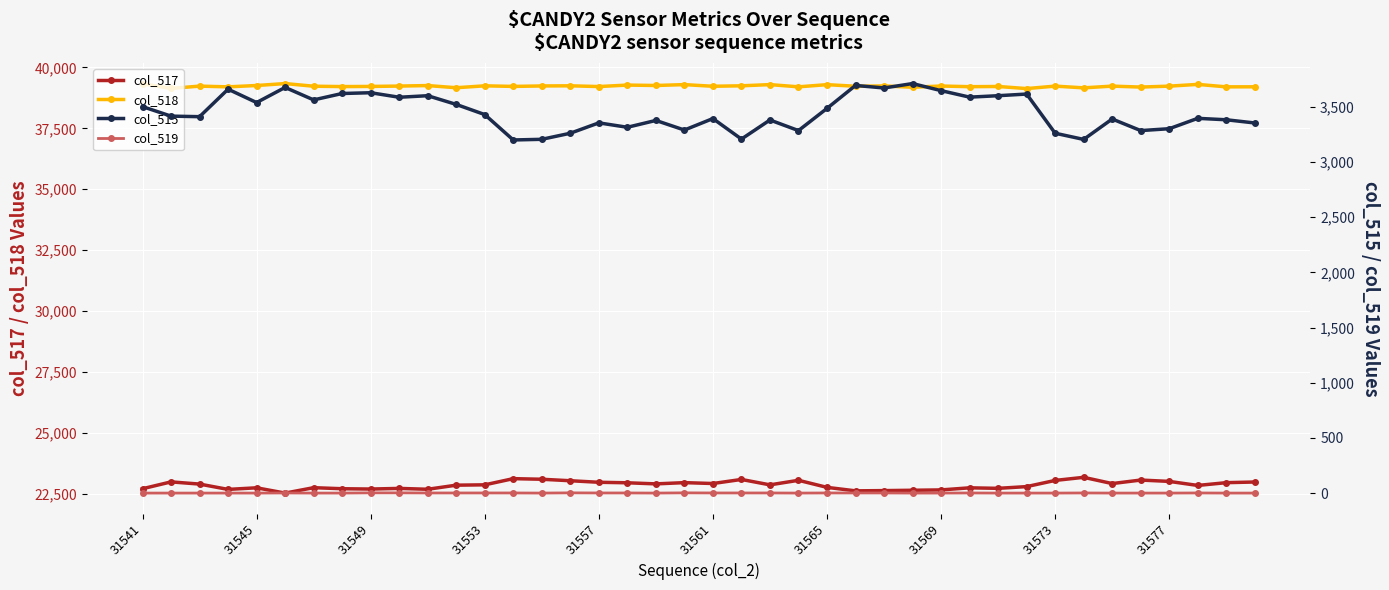

Rank the series at 34 from highest to lowest value.

col_518, col_517, col_515, col_519